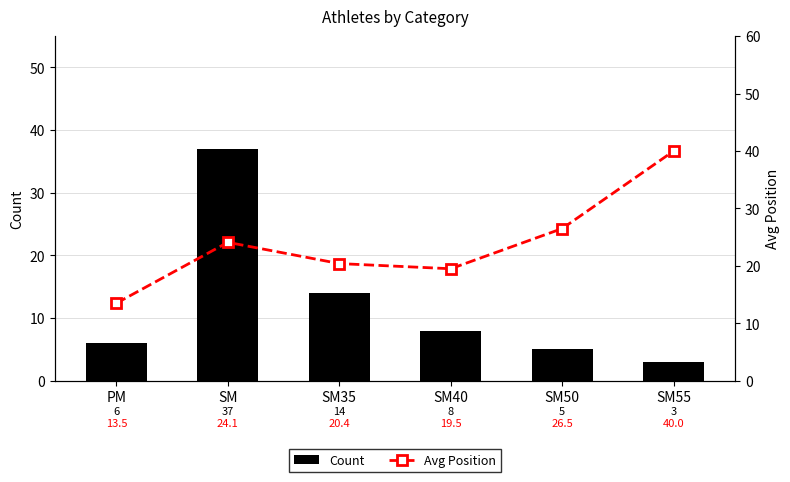

Rank the categories by Count value from lowest to highest.

SM55, SM50, PM, SM40, SM35, SM